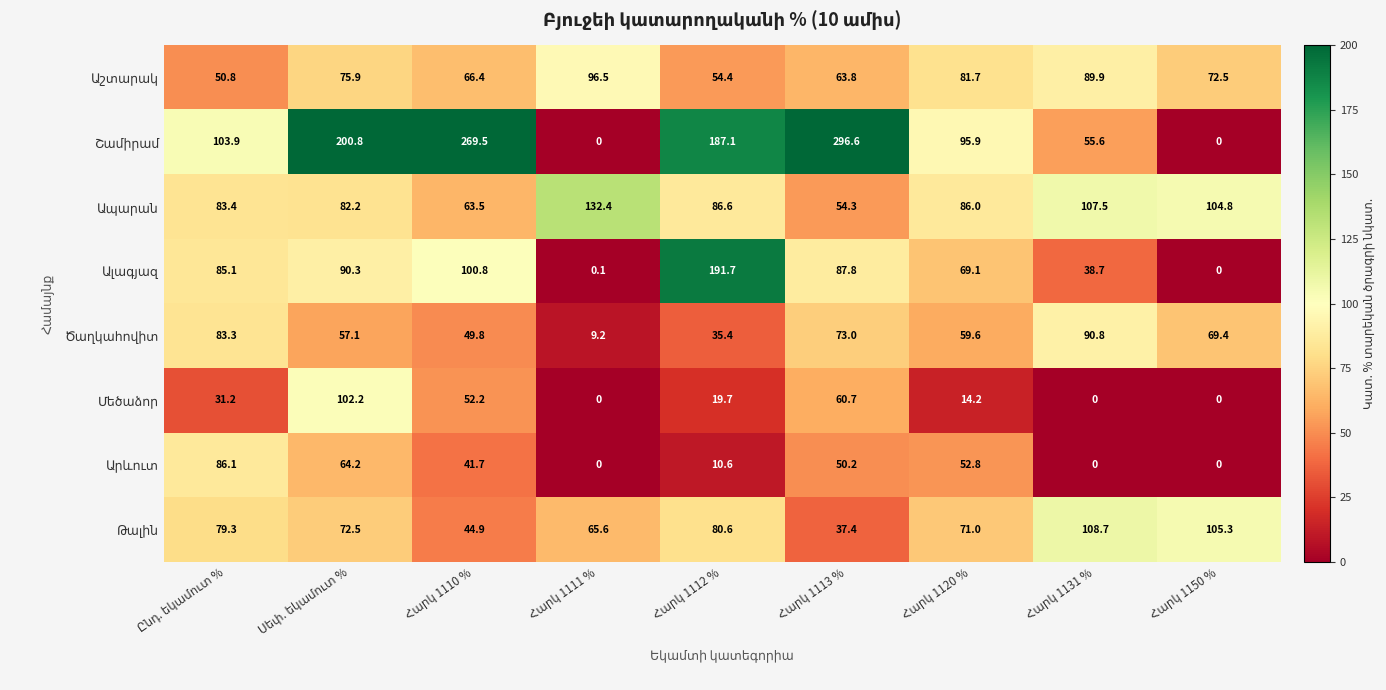

How many distinct data groups are displayed?

8